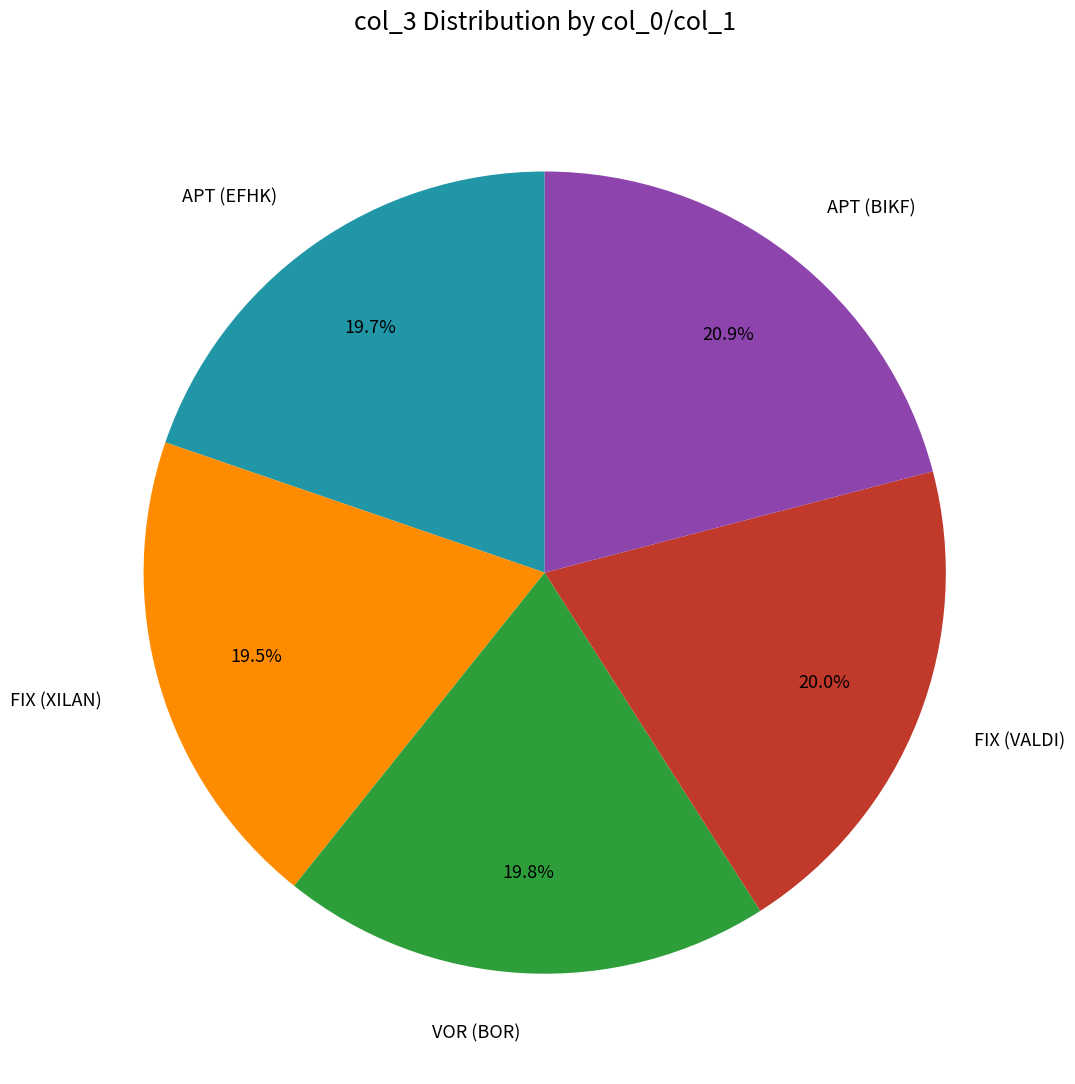

What percentage is NOT represented by VOR (BOR)?

80.2%